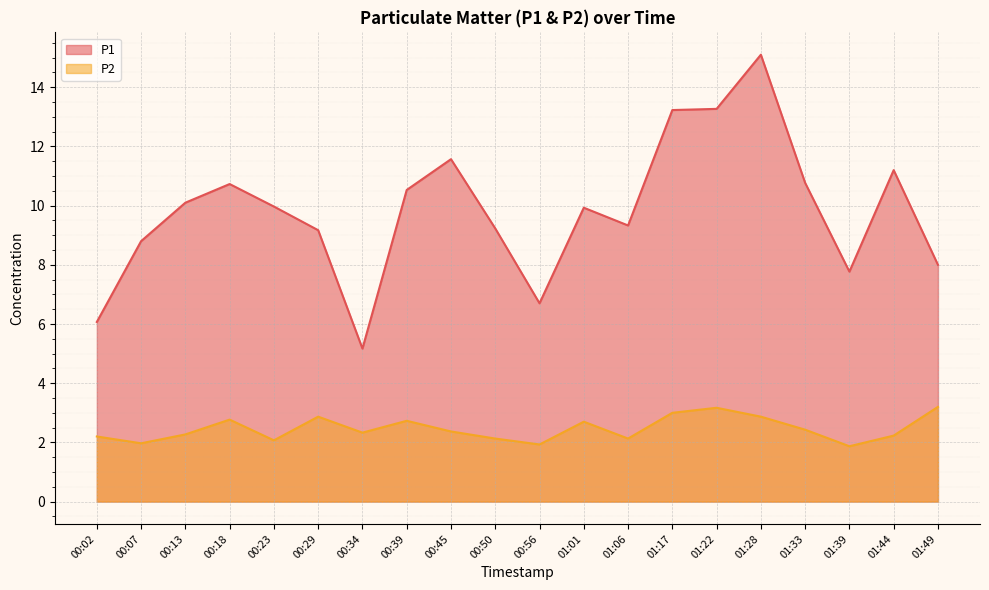

Reading right to left, transcribe all the data shown in this chart.

P1: 01:49=8.0	01:44=11.2	01:39=7.8	01:33=10.8	01:28=15.1	01:22=13.3	01:17=13.2	01:06=9.3	01:01=9.9	00:56=6.7	00:50=9.2	00:45=11.6	00:39=10.5	00:34=5.2	00:29=9.2	00:23=10.0	00:18=10.7	00:13=10.1	00:07=8.8	00:02=6.1
P2: 01:49=3.2	01:44=2.2	01:39=1.9	01:33=2.4	01:28=2.9	01:22=3.2	01:17=3.0	01:06=2.1	01:01=2.7	00:56=1.9	00:50=2.1	00:45=2.4	00:39=2.7	00:34=2.3	00:29=2.9	00:23=2.1	00:18=2.8	00:13=2.3	00:07=2.0	00:02=2.2